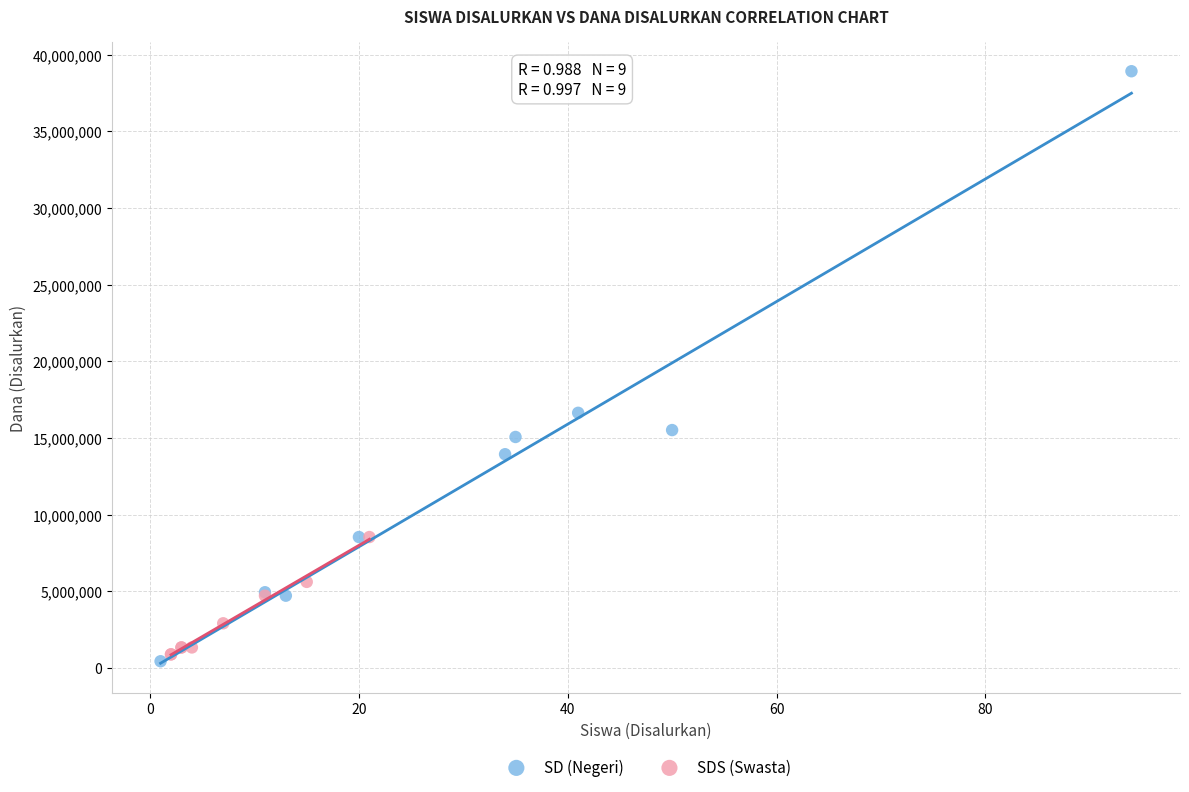

What are all the series names shown in the legend?

SD (Negeri), SDS (Swasta)